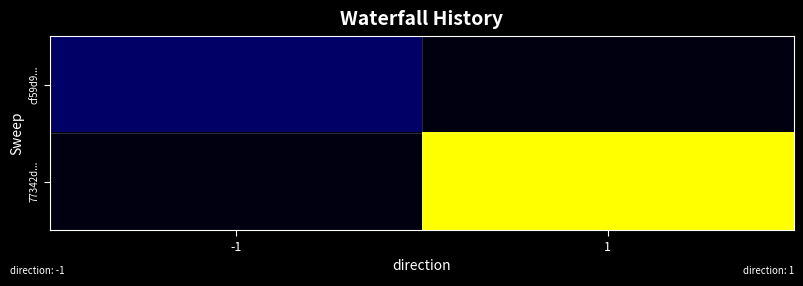

What is the spread (max minus min) of values at -1?

1